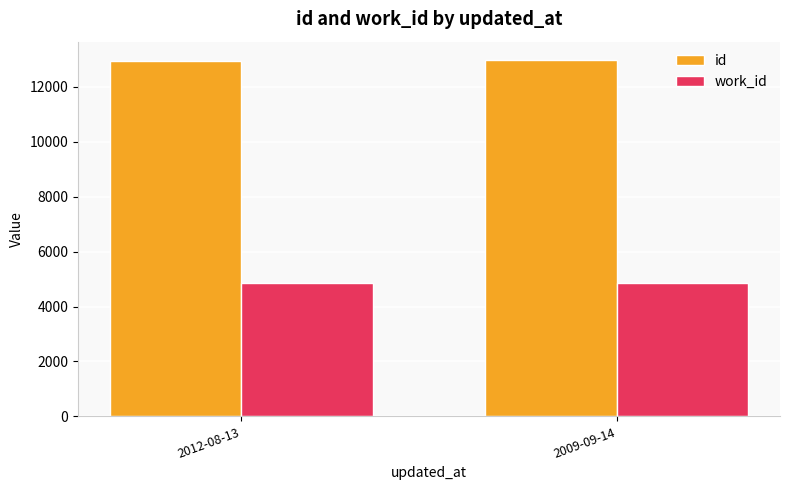

What is the maximum value for work_id?

4863.0